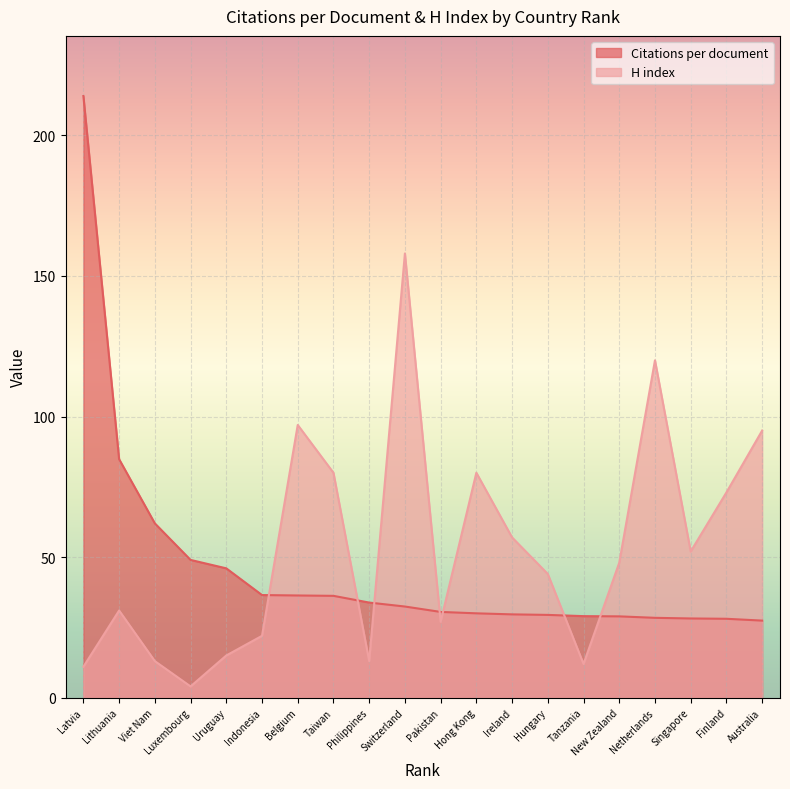

What is the label of the 14th point from the right?

Belgium